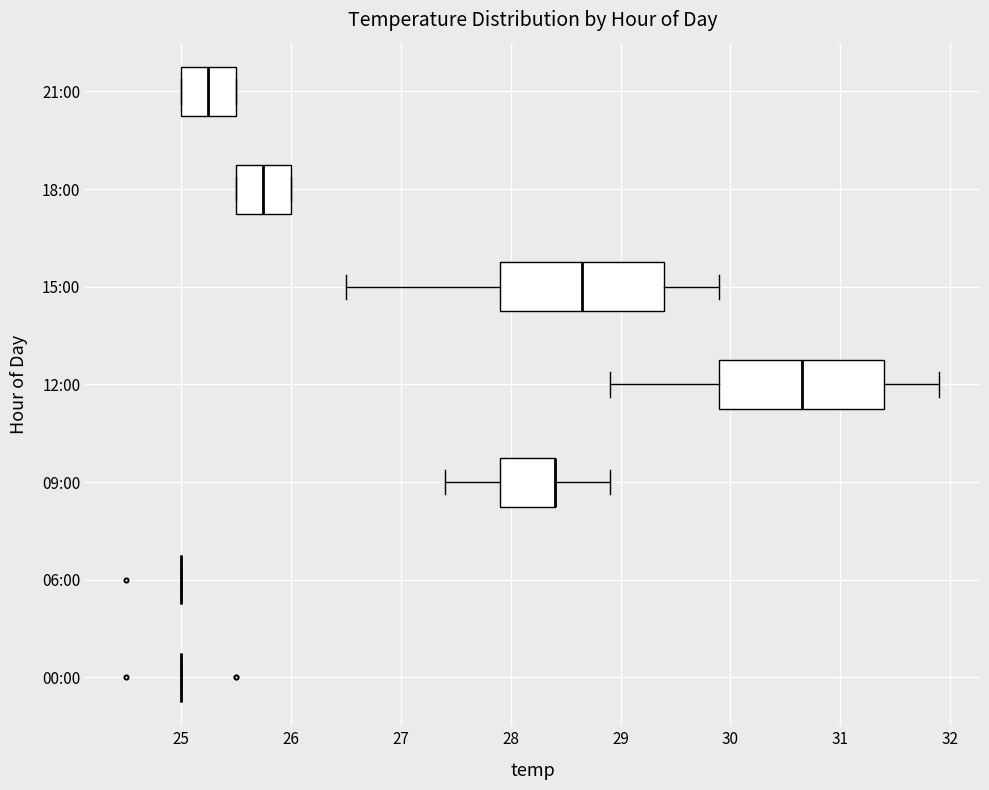

Reading bottom to top, read every box against the x-axis: the position of its median line, the range the box covers, and the ends of its whiskers. The values are not printed on the chart, so give them approximately, as read against the axis.

00:00: box collapsed to a line at 25.0, whiskers 25.0 to 25.0
06:00: box collapsed to a line at 25.0, whiskers 25.0 to 25.0
09:00: median 28.4 (drawn on the box's right edge), box 27.9 to 28.4, whiskers 27.4 to 28.9
12:00: median 30.7, box 29.9 to 31.4, whiskers 28.9 to 31.9
15:00: median 28.7, box 27.9 to 29.4, whiskers 26.5 to 29.9
18:00: median 25.8, box 25.5 to 26.0, whiskers 25.5 to 26.0
21:00: median 25.3, box 25.0 to 25.5, whiskers 25.0 to 25.5